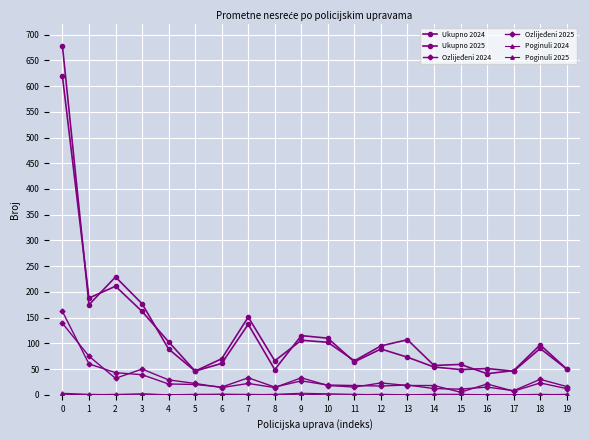

How many data points in Ukupno 2025 are less than 89?

10